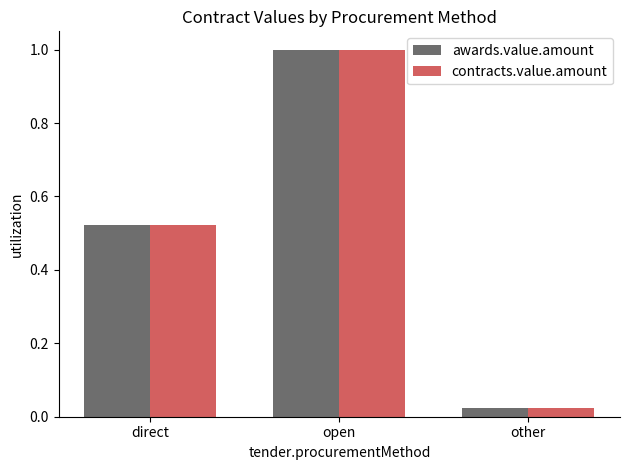

The awards.value.amount series shows 0.3 at direct. True or false?

False